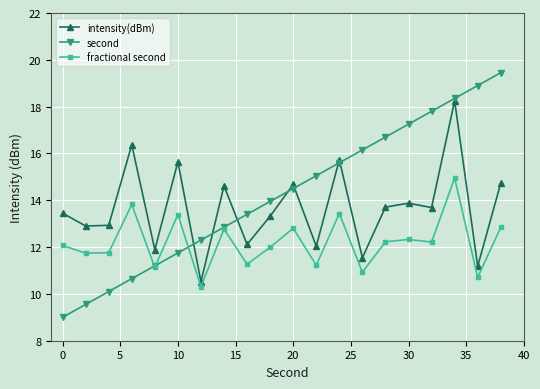

True or false: fractional second and intensity(dBm) intersect in this chart.

False